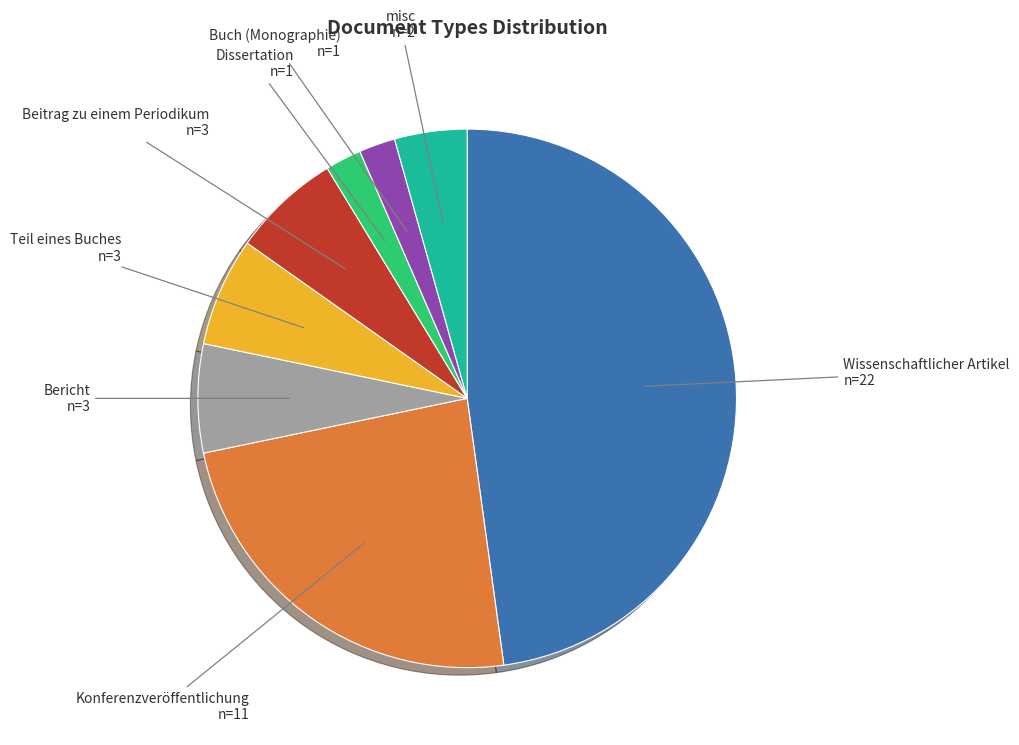

Is there a majority slice in this chart?

No